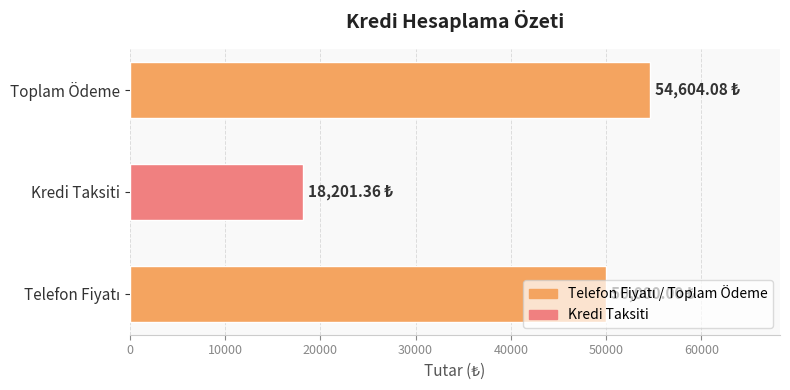

What is the sum of all values?

122805.4